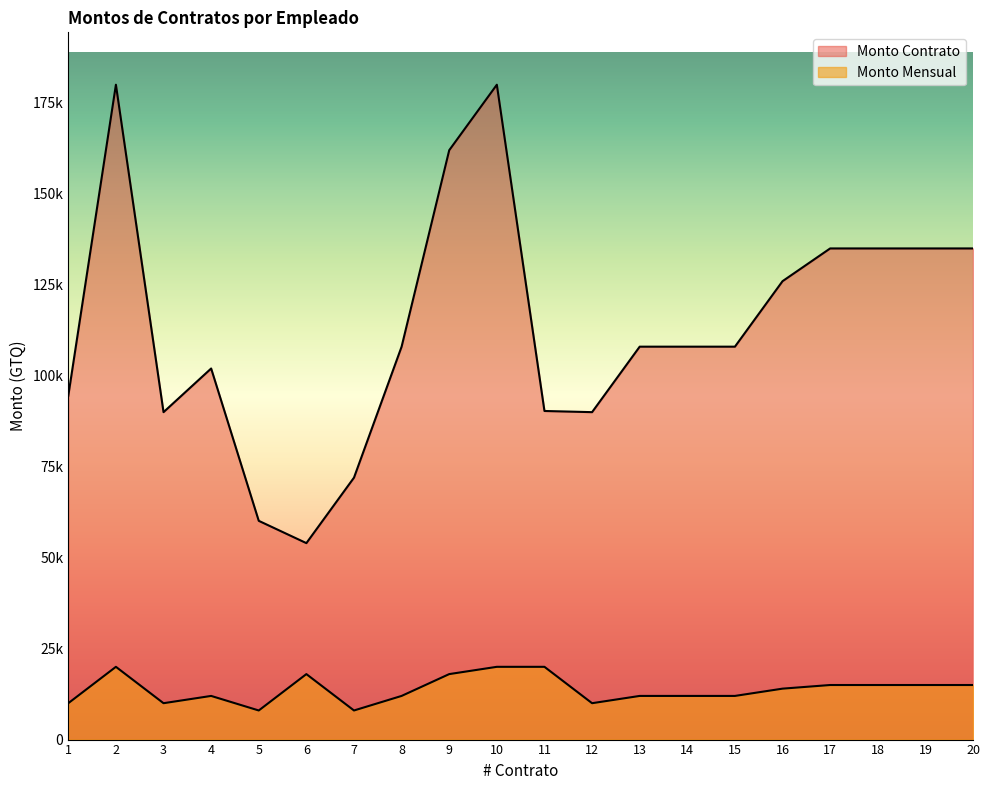

True or false: Monto Contrato has a value of 180000.0 at 2.

True